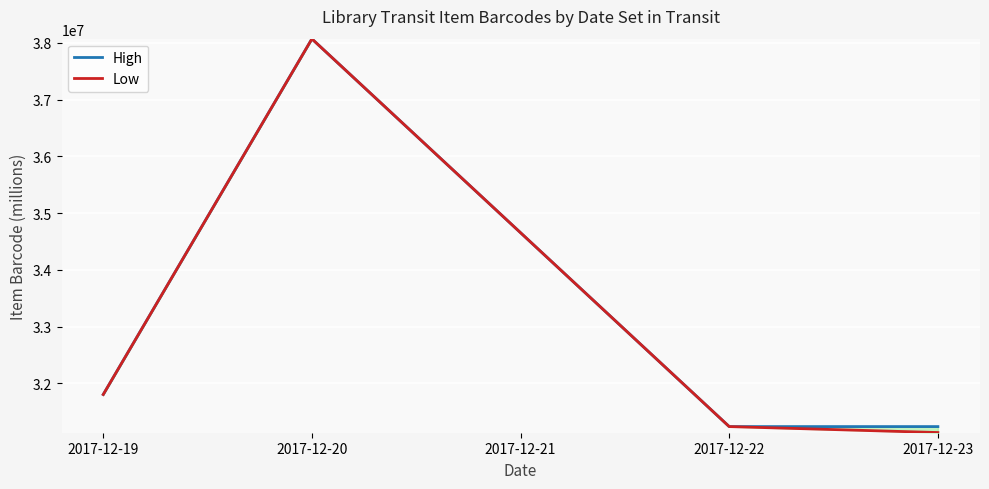

Which series has the largest total across all categories?

High